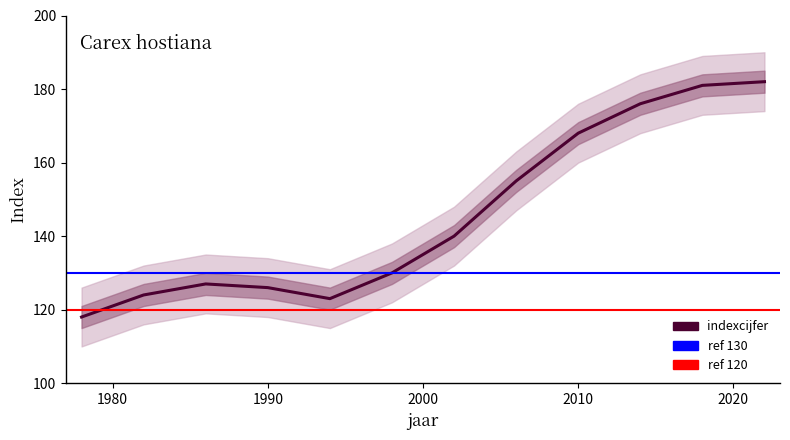

Reading left to right, transcribe all the data shown in this chart.

1978=118	1982=124	1986=127	1990=126	1994=123	1998=130	2002=140	2006=155	2010=168	2014=176	2018=181	2022=182